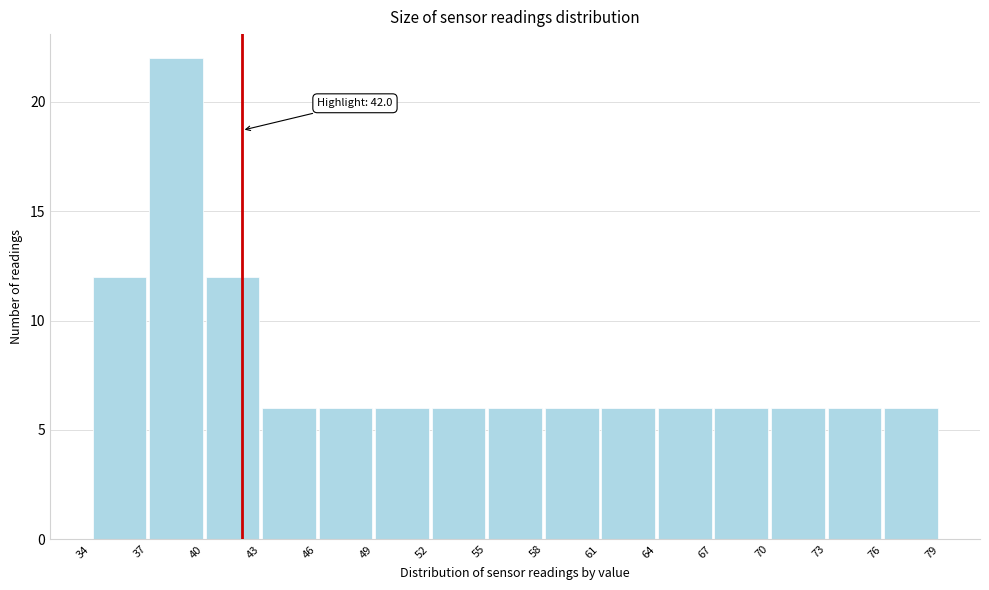

Over which range of the x-axis is the bar tallest?

37 to 40